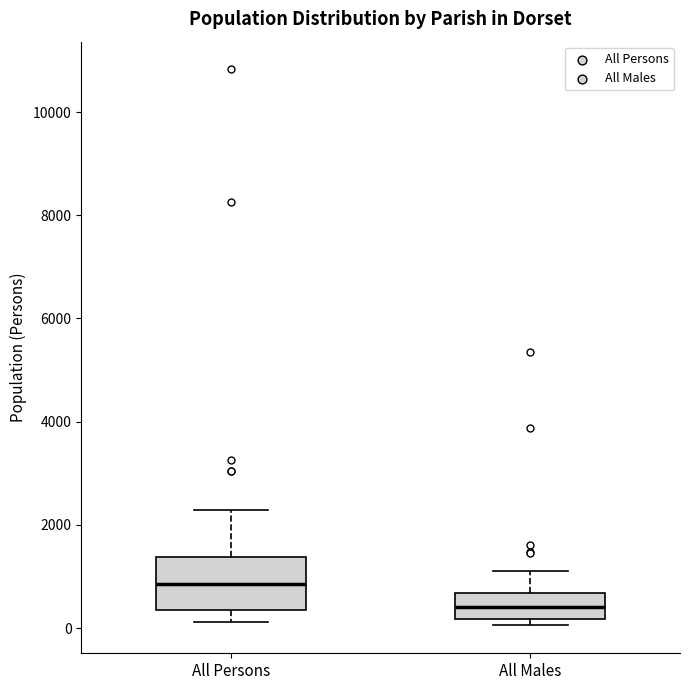

Reading left to right, read every box against the y-axis: the position of its median line, the range the box covers, and the ends of its whiskers. The values are not printed on the chart, so give them approximately, as read against the axis.

All Persons: median 800, box 400 to 1400, whiskers 200 to 2200
All Males: median 400, box 200 to 600, whiskers 0 to 1200